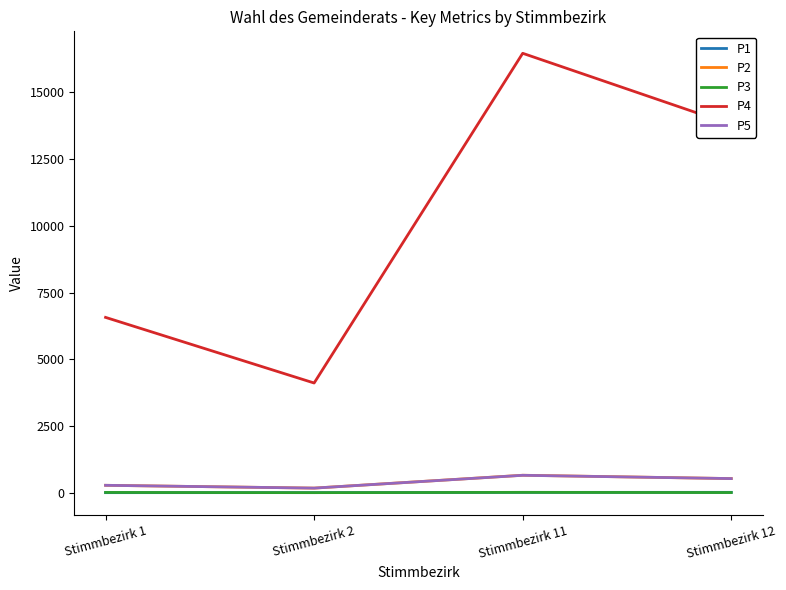

In P3, how many points are higher than both neighbors (excluding endpoints)?

1